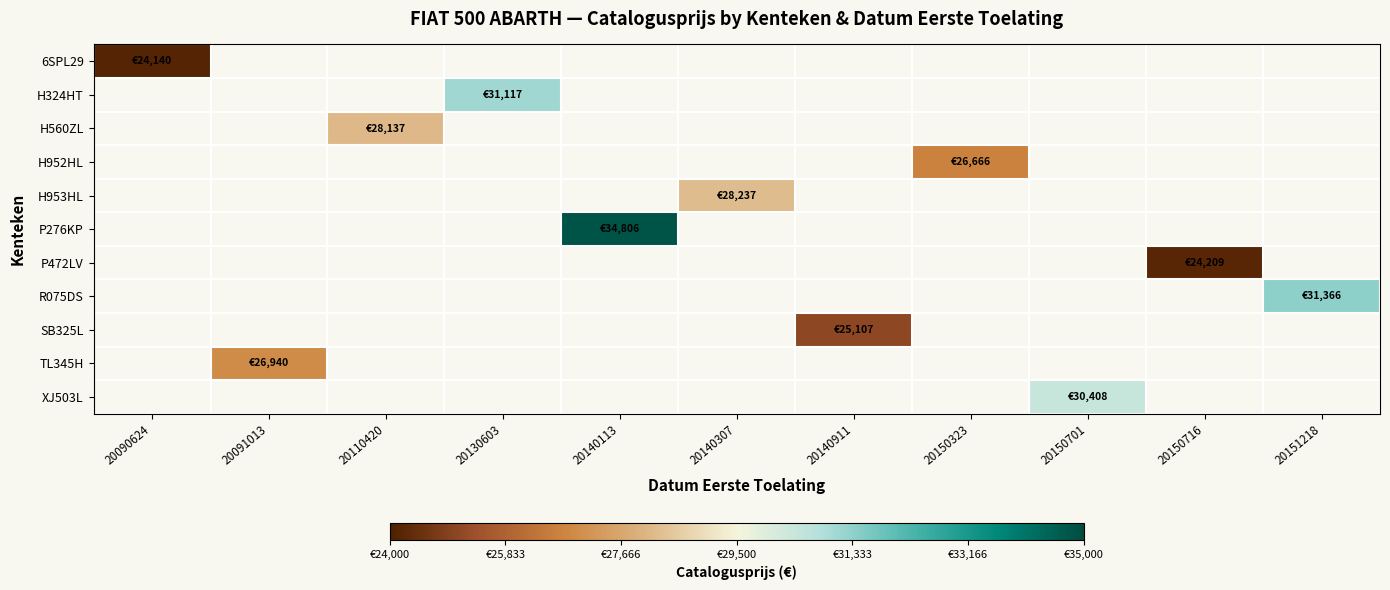

What is the approximate value of TL345H at 20091013?

26940.0